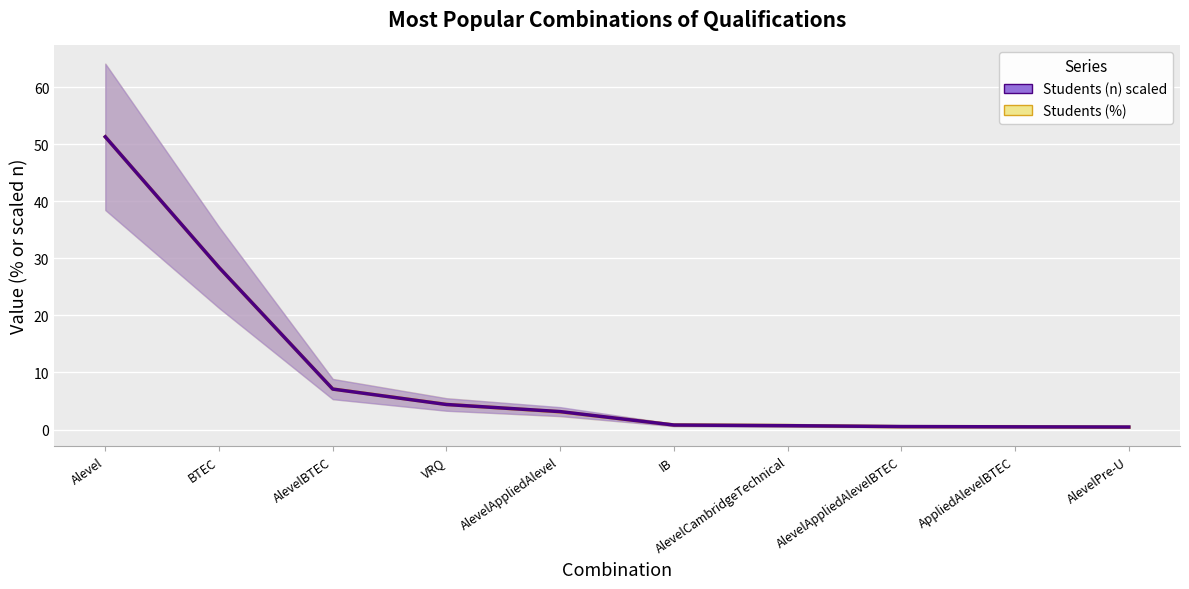

Which label corresponds to the smallest value in the chart?

AlevelPre-U